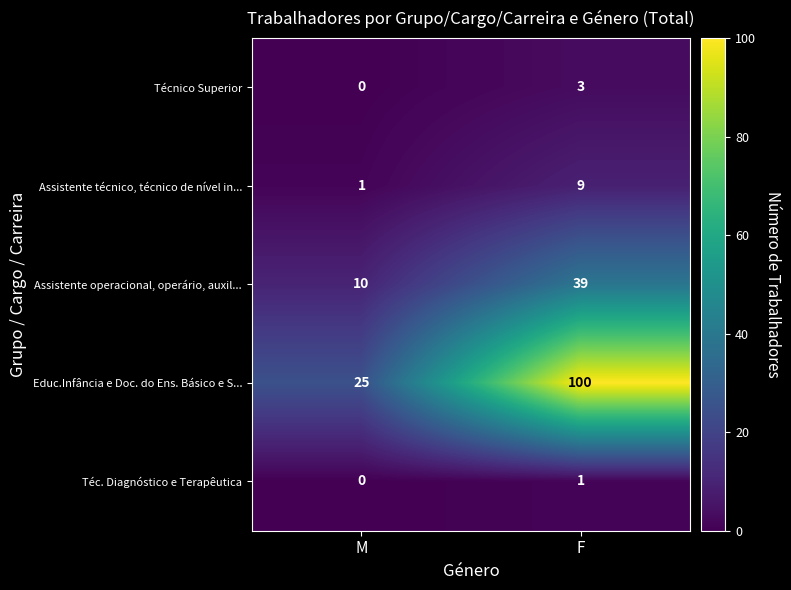

Where is Educ.Infância e Doc. do Ens. Básico e S... nearest to the value 62?

M